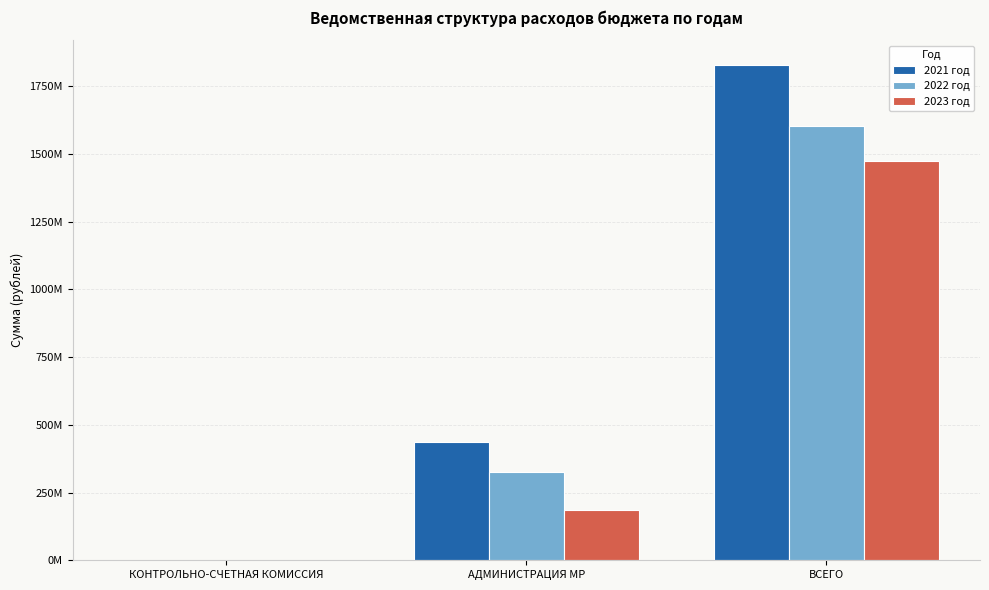

Which series has the largest total across all categories?

2021 год